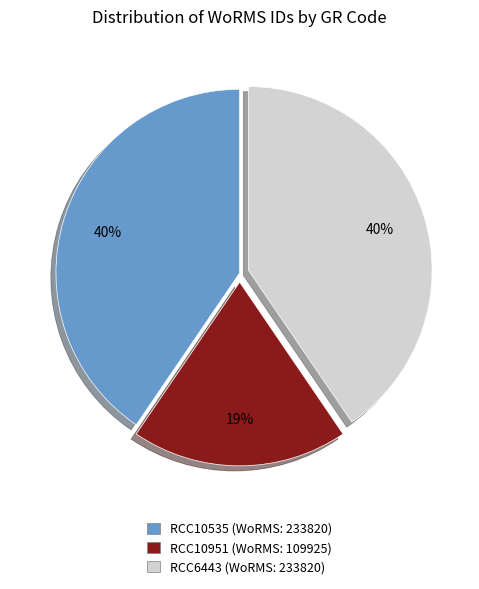

True or false: RCC10535 accounts for 40% of the total.

True